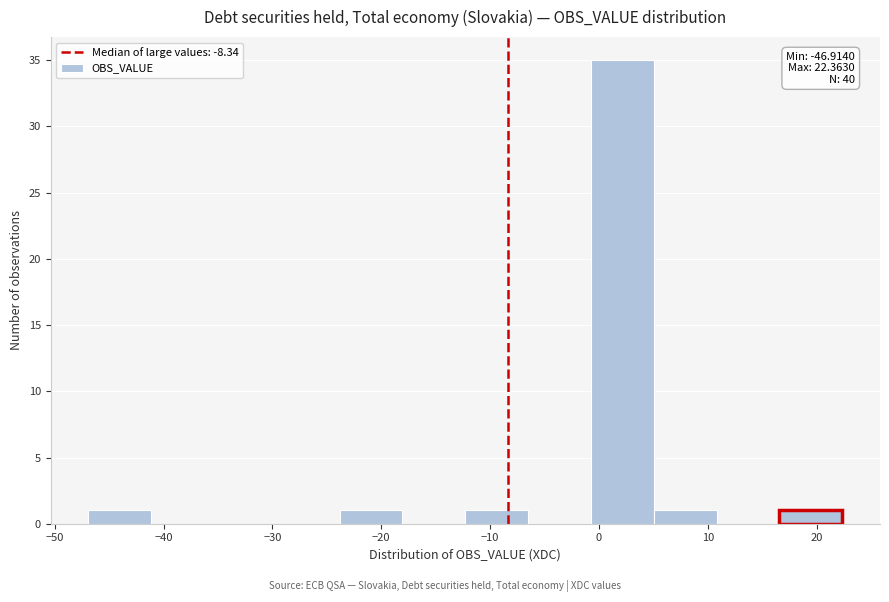

Which range on the x-axis has the tallest bar?

-1 to 5